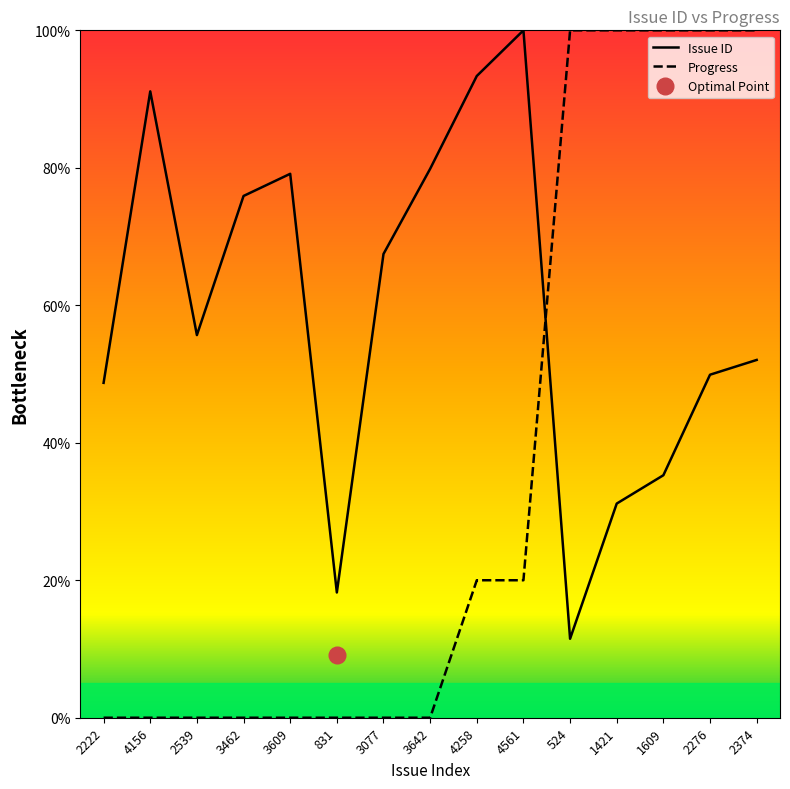

What is the difference between the Issue ID values at 4561 and 1421?

68.8